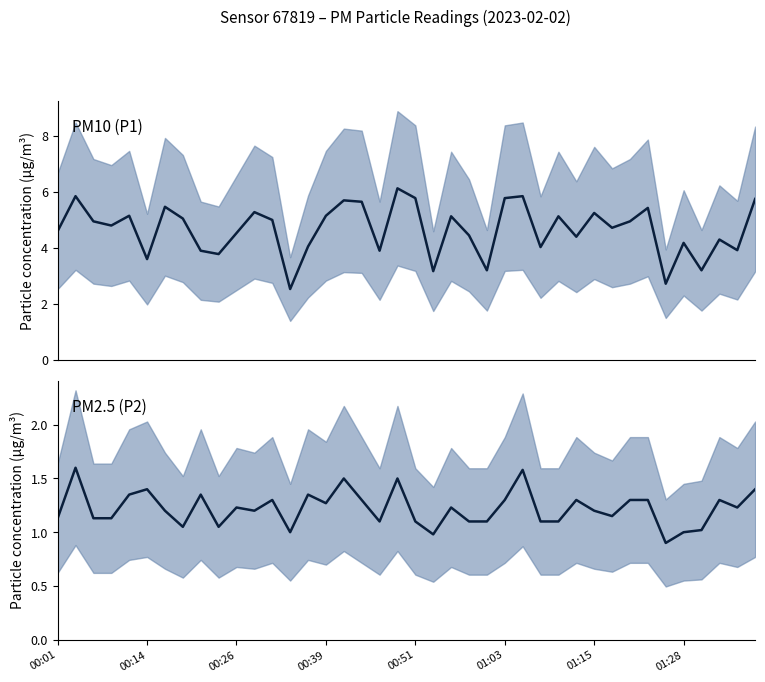

At how many categories does at least one series exceed 2?

40